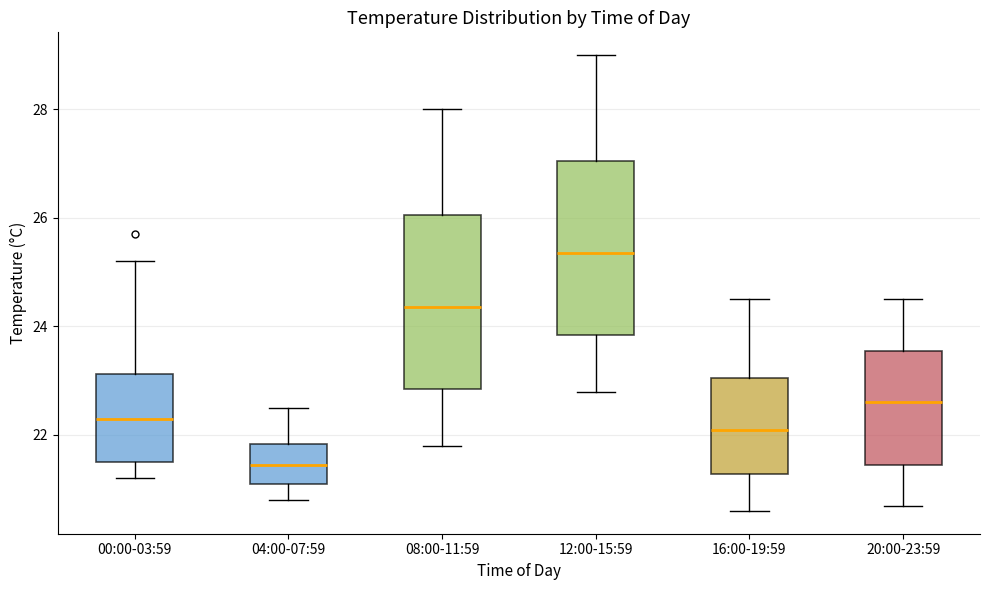

Where is the upper edge of the box for 16:00-19:59 on the y-axis? The values are not printed on the chart, so give them approximately, as read against the axis.

23.0